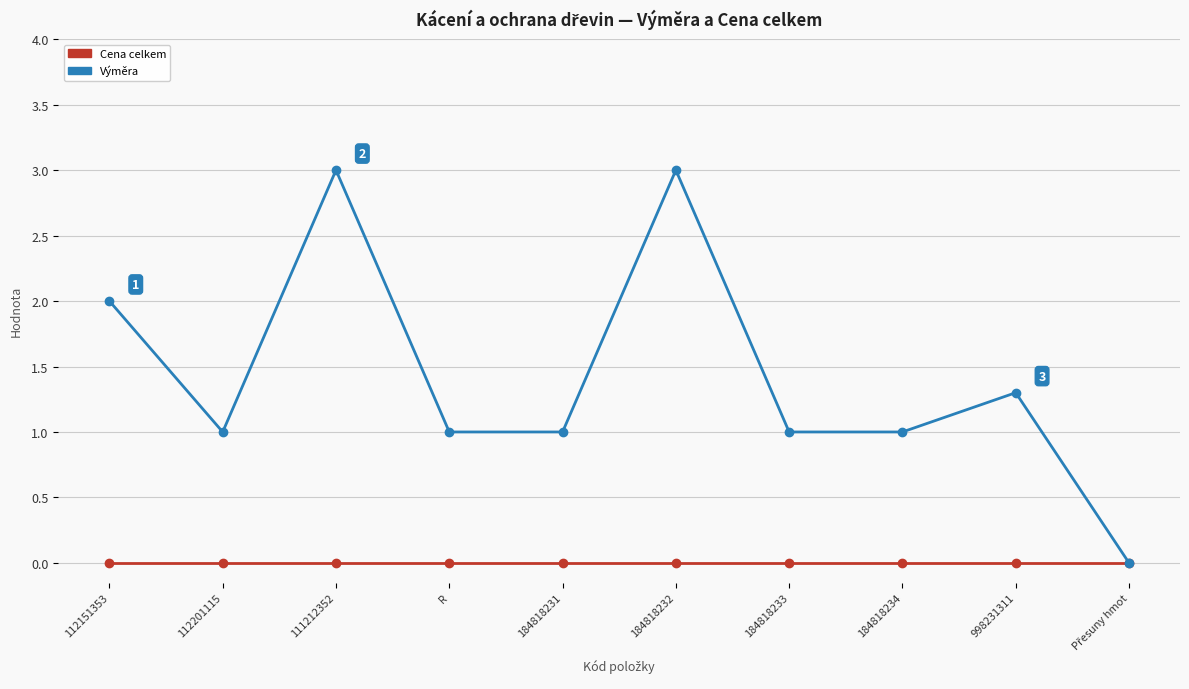

What is the greatest value displayed?

3.0